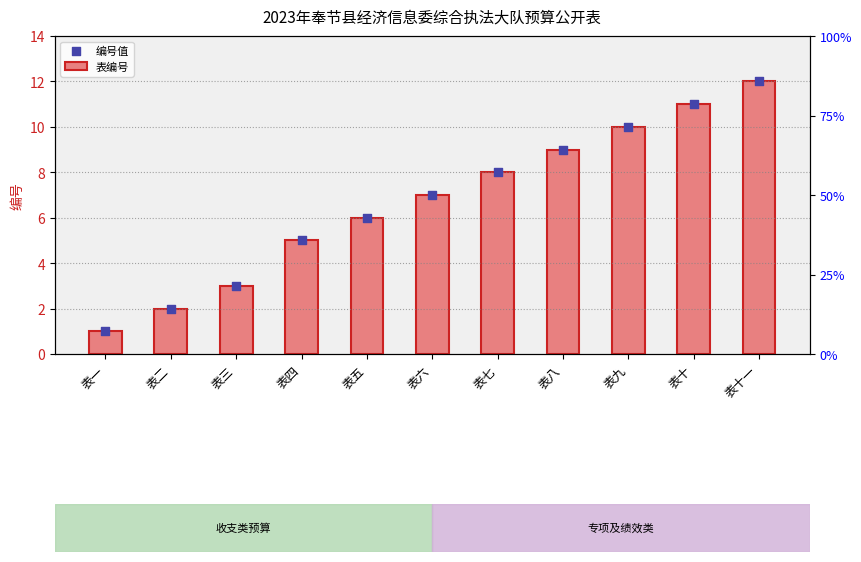

At which category is the sum across all series the highest?

表十一